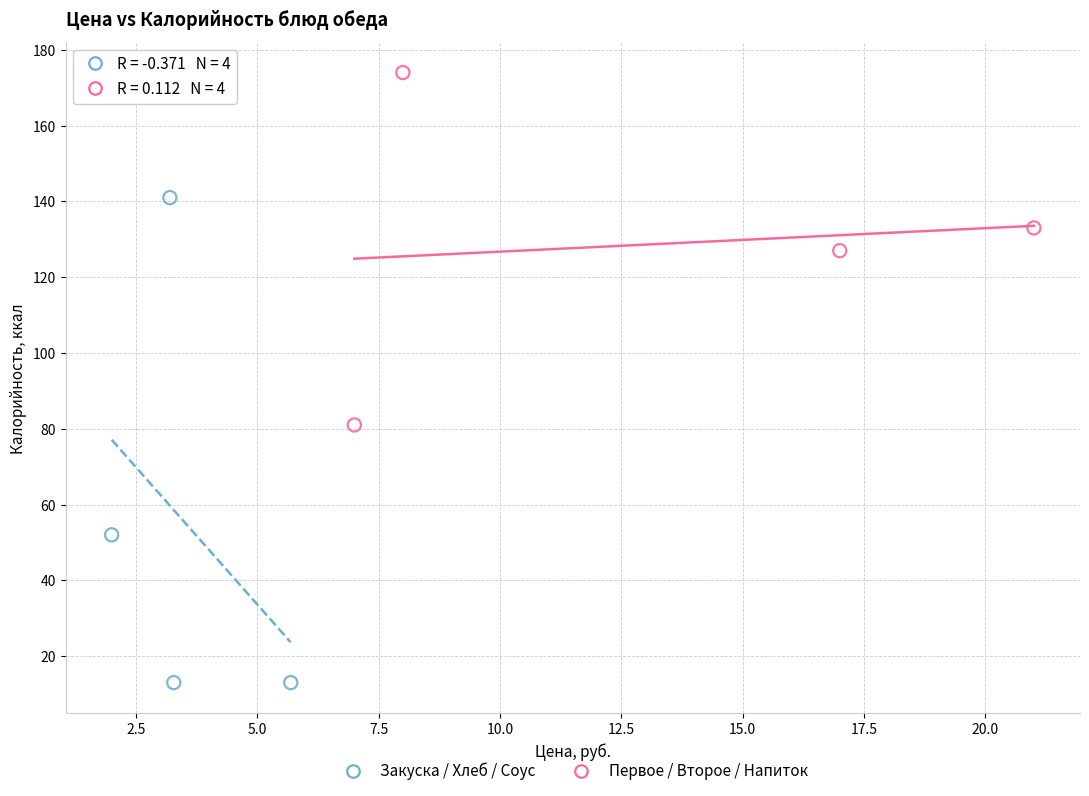

Which series contains the highest Y value?

Первое / Второе / Напиток